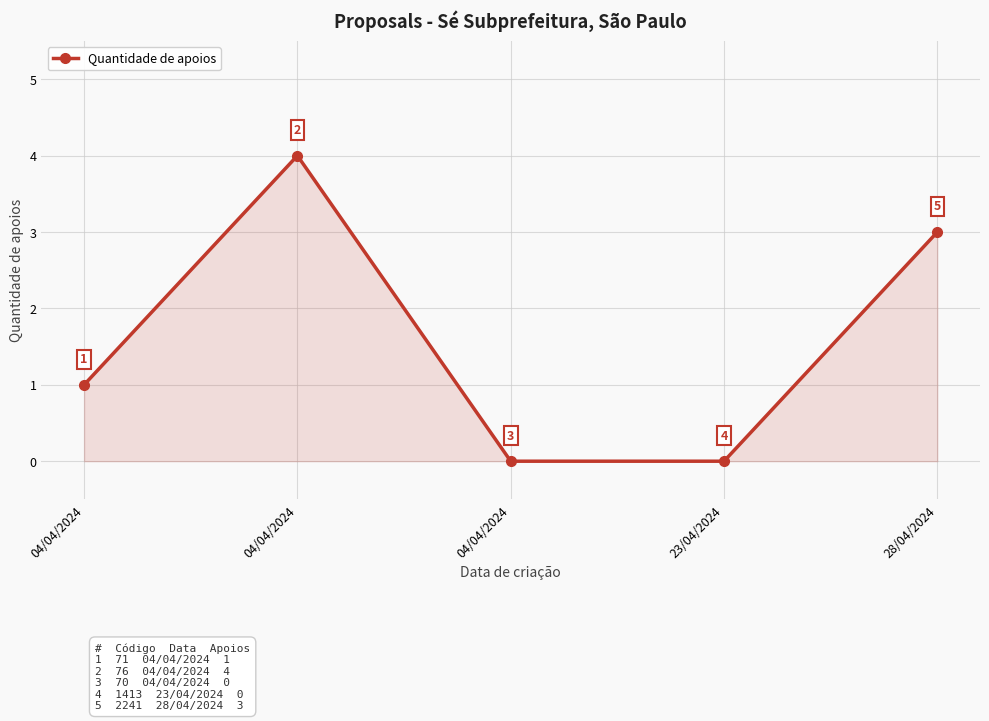

Where does the data first go above 1?

04/04/2024